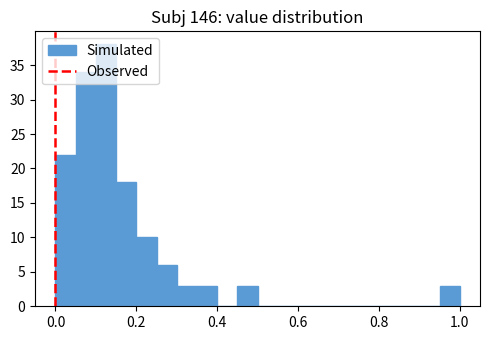

Read against the x-axis, roughly where is the centre of the tallest bar?

0.12